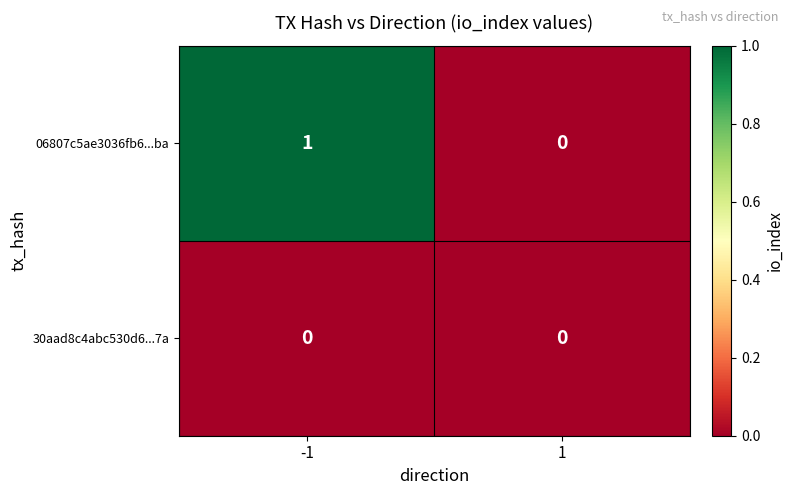

The value of 06807c5ae3036fb6...ba at 1 is 0. True or false?

True